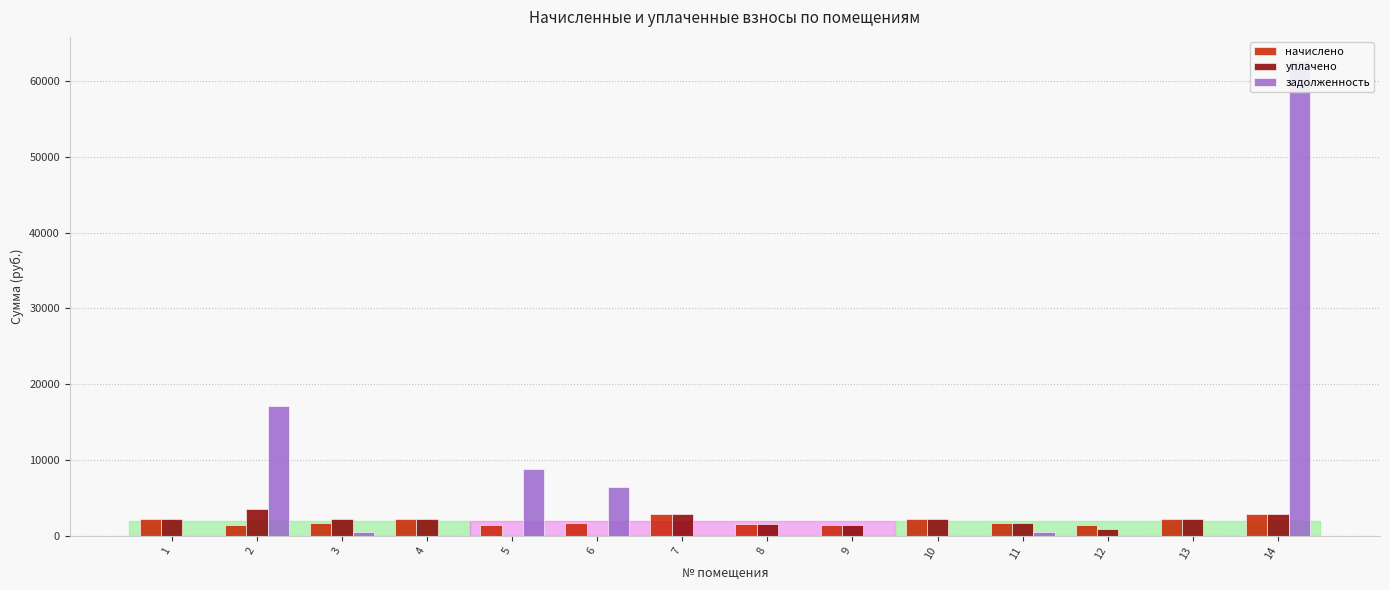

What is the value of the начислено bar at the 12th from the left?

1471.1